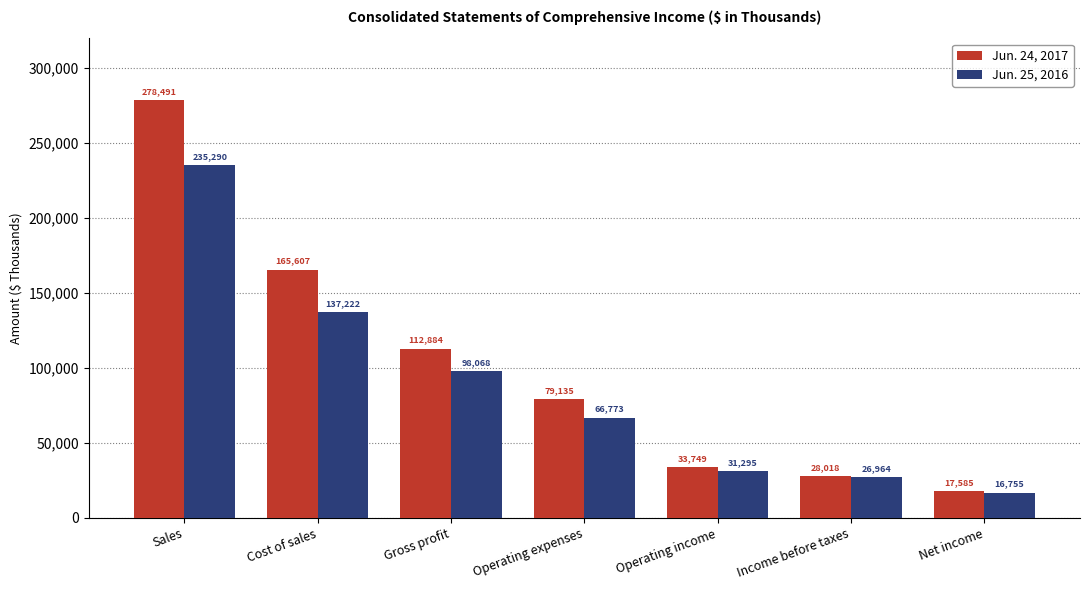

Count the number of categories in the chart.

7